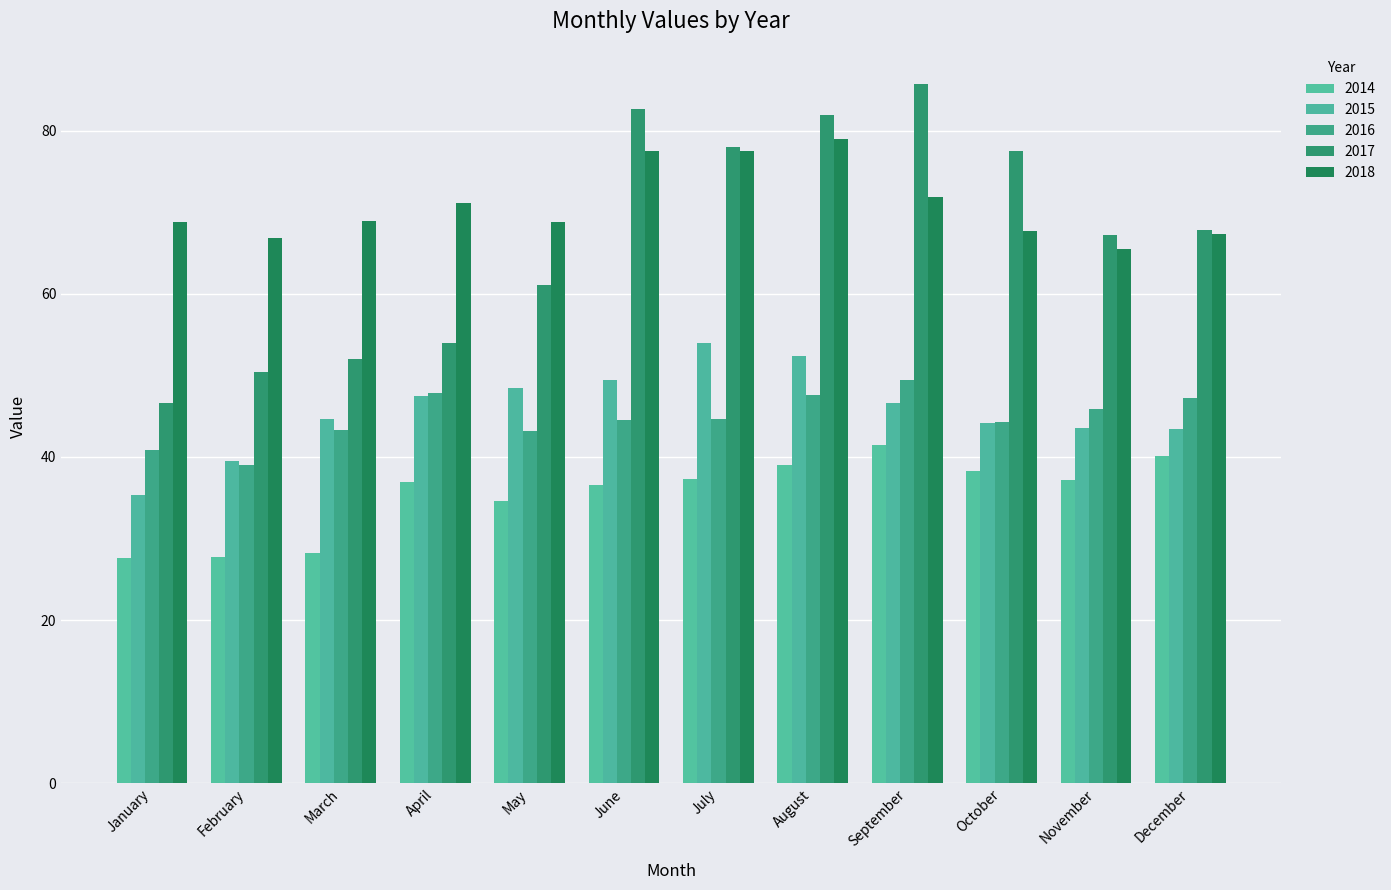

List the labels in order of 2015 value, largest first.

July, August, June, May, April, September, March, October, November, December, February, January